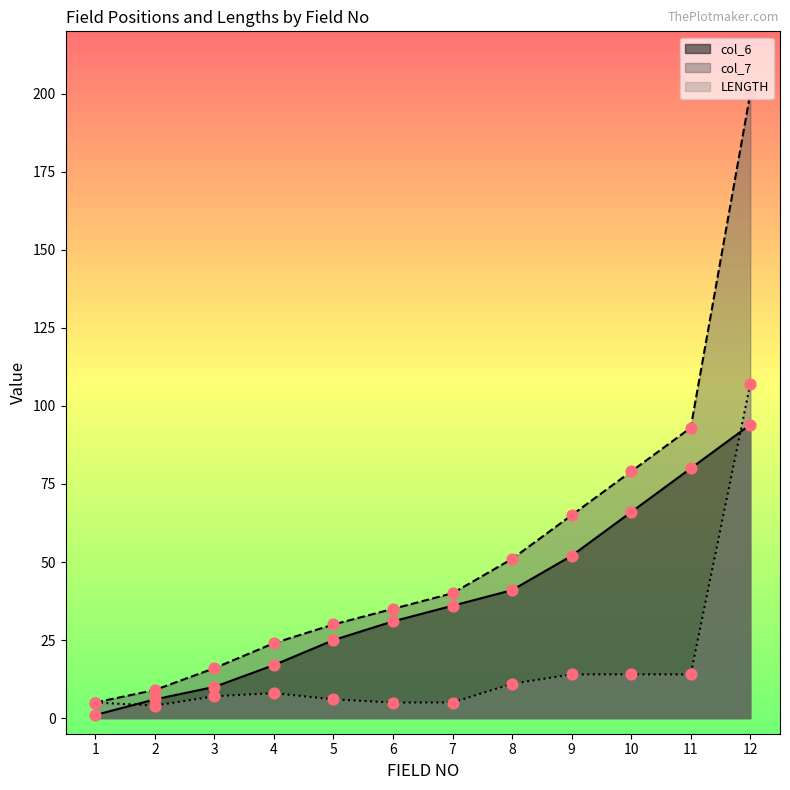

Which series has the widest spread of Y values?

col_7